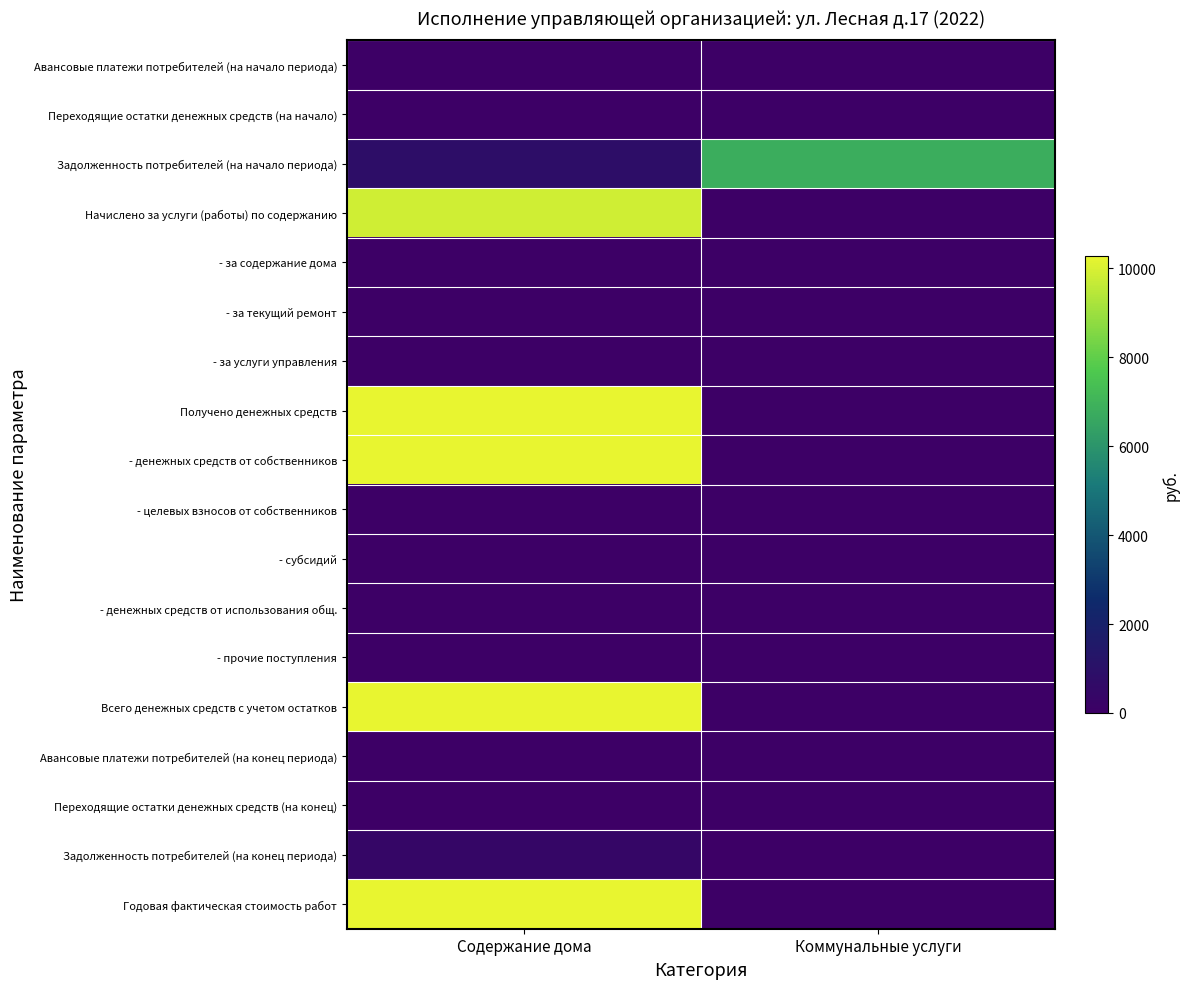

Reading left to right, list all the values displayed in this chart.

Авансовые платежи потребителей (на начало периода): Содержание дома=0.0	Коммунальные услуги=0.0
Переходящие остатки денежных средств (на начало): Содержание дома=0.0	Коммунальные услуги=0.0
Задолженность потребителей (на начало периода): Содержание дома=821.9	Коммунальные услуги=6814.8
Начислено за услуги (работы) по содержанию: Содержание дома=9862.3	Коммунальные услуги=0.0
- за содержание дома: Содержание дома=0.0	Коммунальные услуги=0.0
- за текущий ремонт: Содержание дома=0.0	Коммунальные услуги=0.0
- за услуги управления: Содержание дома=0.0	Коммунальные услуги=0.0
Получено денежных средств: Содержание дома=10275.6	Коммунальные услуги=0.0
- денежных средств от собственников: Содержание дома=10275.6	Коммунальные услуги=0.0
- целевых взносов от собственников: Содержание дома=0.0	Коммунальные услуги=0.0
- субсидий: Содержание дома=0.0	Коммунальные услуги=0.0
- денежных средств от использования общ.: Содержание дома=0.0	Коммунальные услуги=0.0
- прочие поступления: Содержание дома=0.0	Коммунальные услуги=0.0
Всего денежных средств с учетом остатков: Содержание дома=10275.6	Коммунальные услуги=0.0
Авансовые платежи потребителей (на конец периода): Содержание дома=0.0	Коммунальные услуги=0.0
Переходящие остатки денежных средств (на конец): Содержание дома=0.0	Коммунальные услуги=0.0
Задолженность потребителей (на конец периода): Содержание дома=408.6	Коммунальные услуги=0.0
Годовая фактическая стоимость работ: Содержание дома=10275.6	Коммунальные услуги=0.0